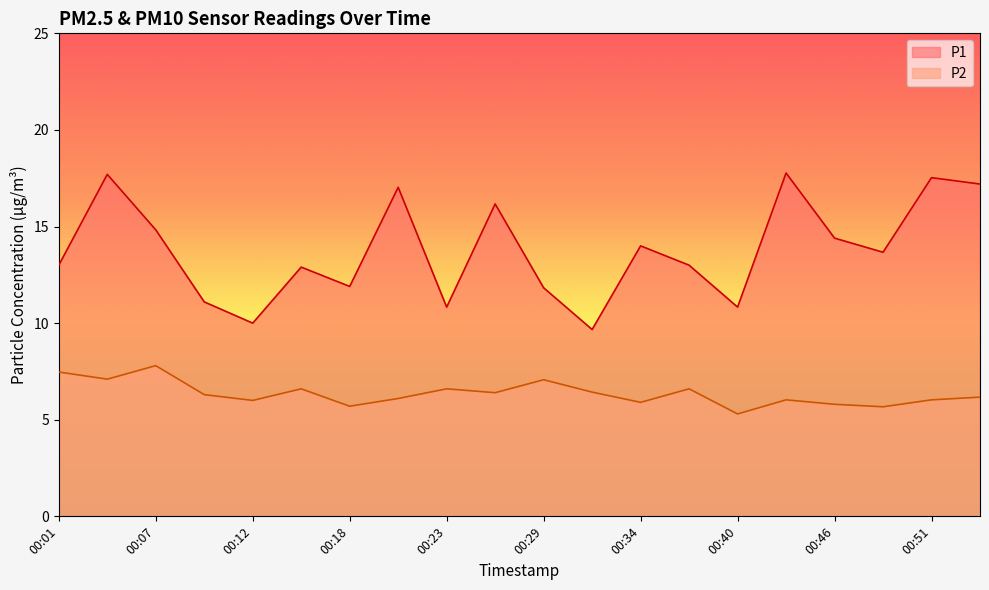

Where is P1 nearest to the value 13?

00:01